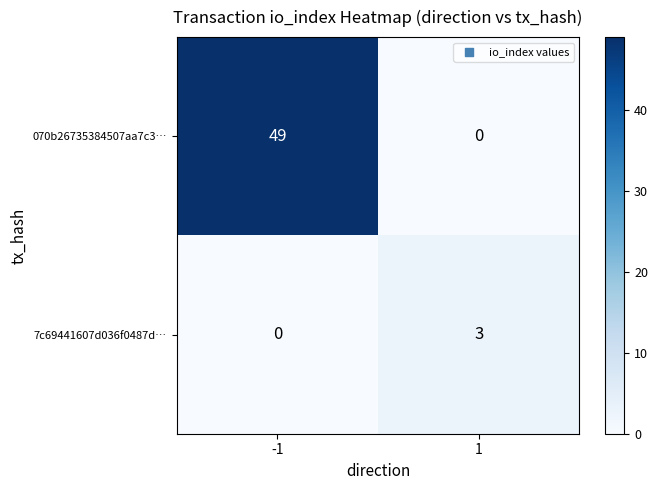

What is the difference between the highest and lowest values at 1?

3